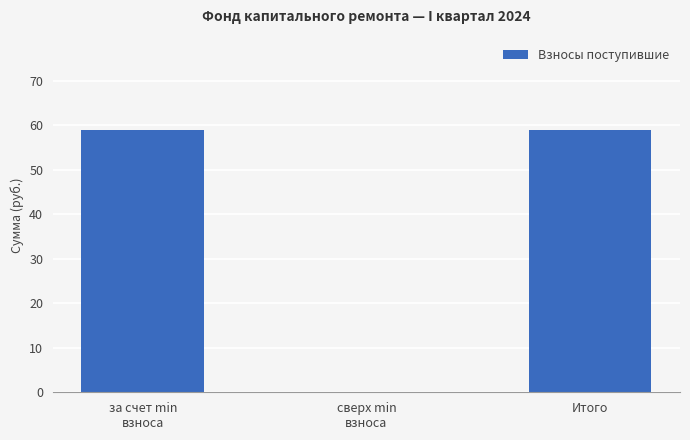

True or false: the data shows 0.0 at сверх min
взноса.

True